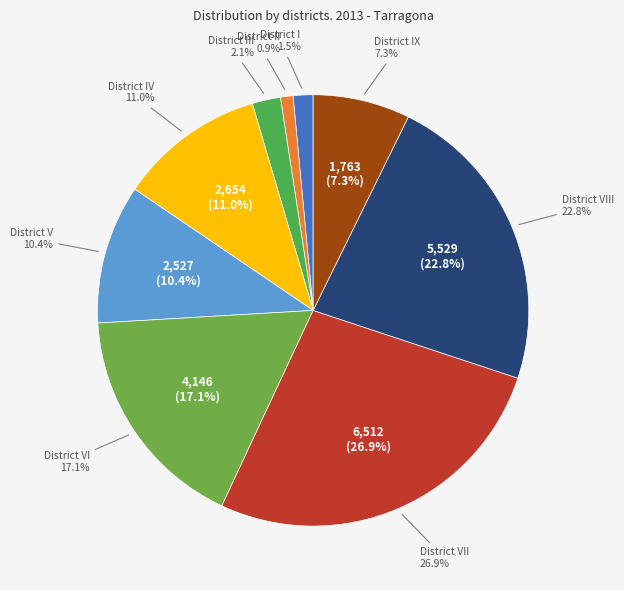

To the nearest percent, what is the difference between the District I and District V slice percentages?

9%